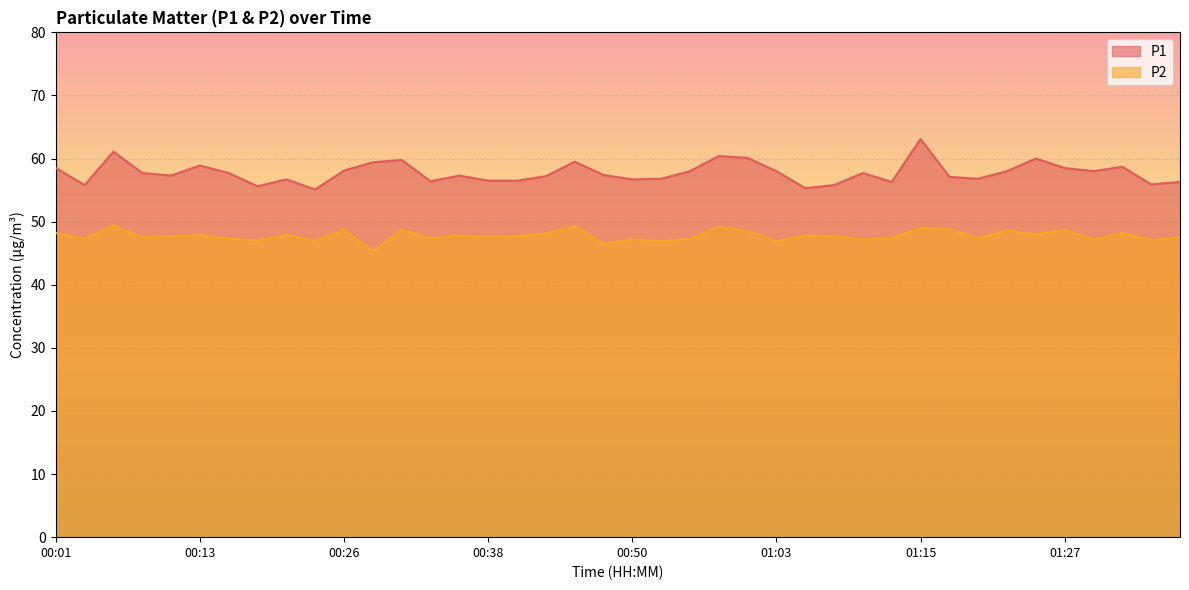

List the series in order of their overall mean, highest first.

P1, P2